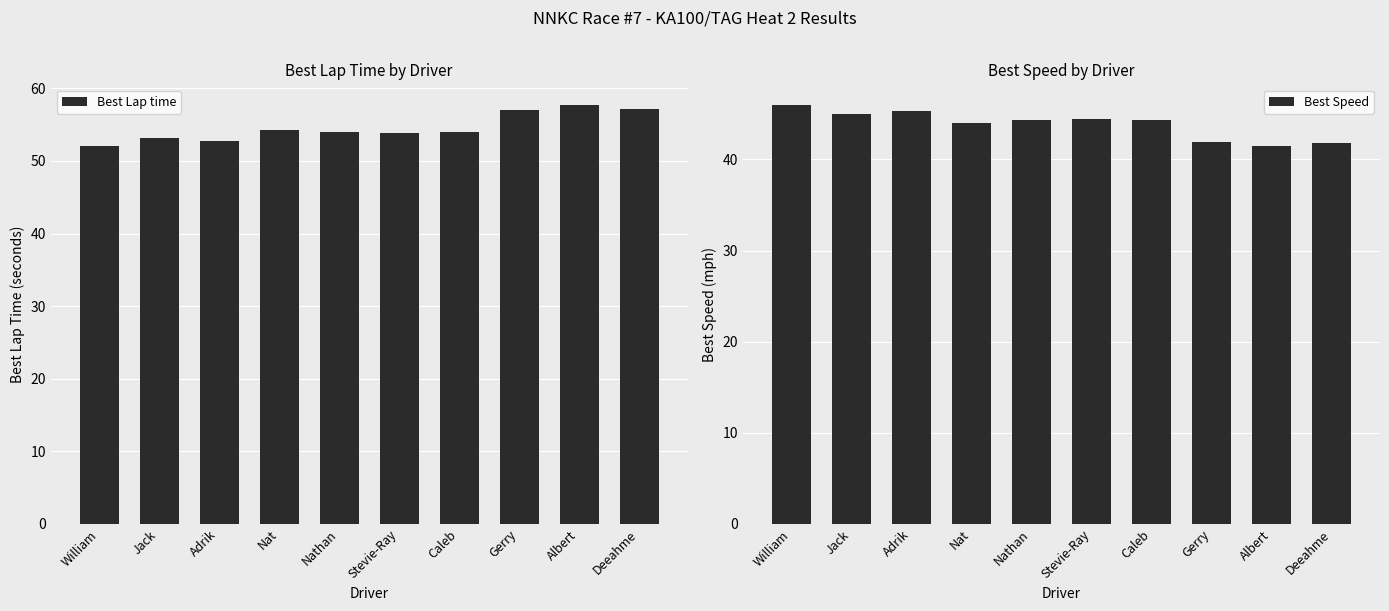

How many data points does each series have?

10